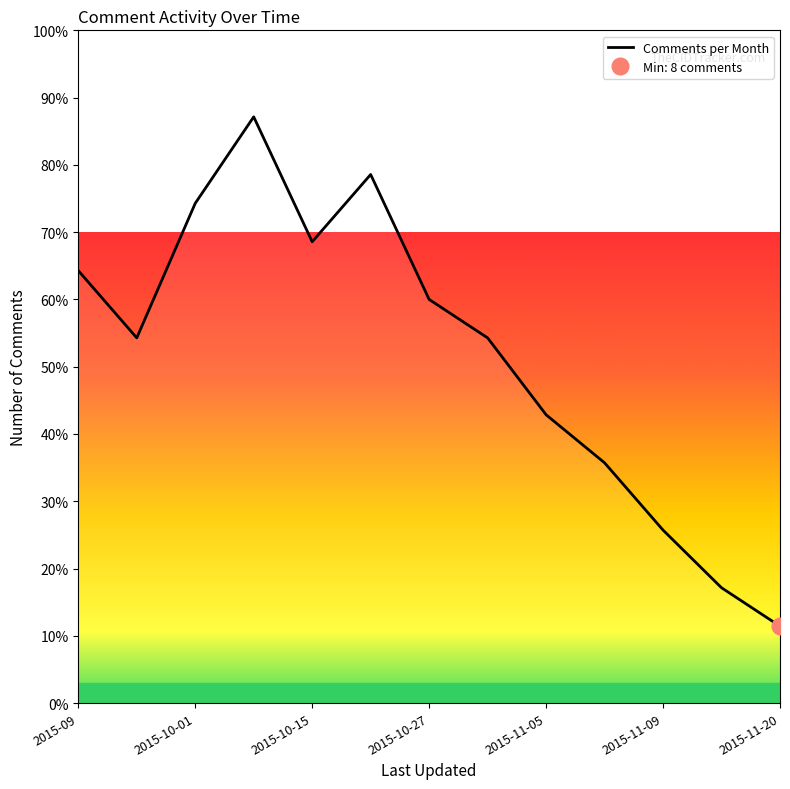

Is it true that Comments per Month equals 12.4 at 2015-11-09?

False